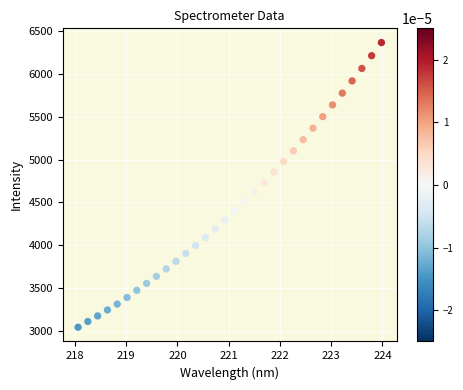

What is the range of Y values (max minus min)?

3322.2